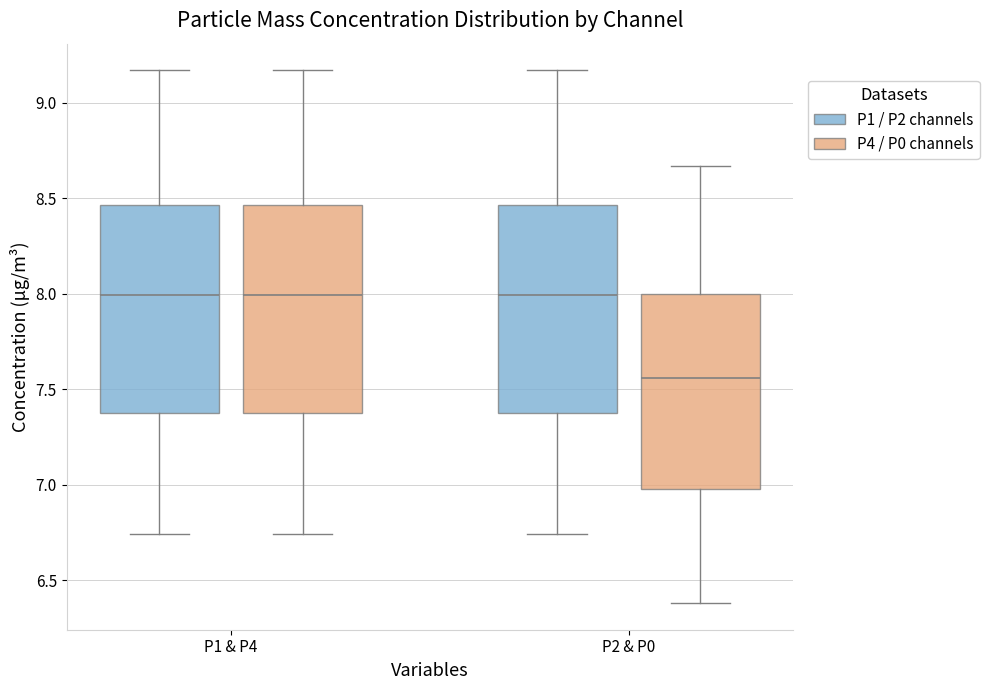

Which box's median line is the lowest?

P2 & P0 (P4 / P0 channels)